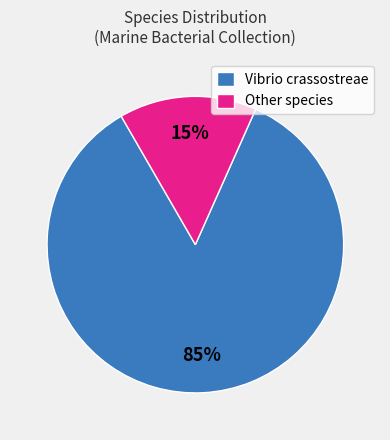

Do Vibrio crassostreae and Other species together represent more than half of the pie?

Yes